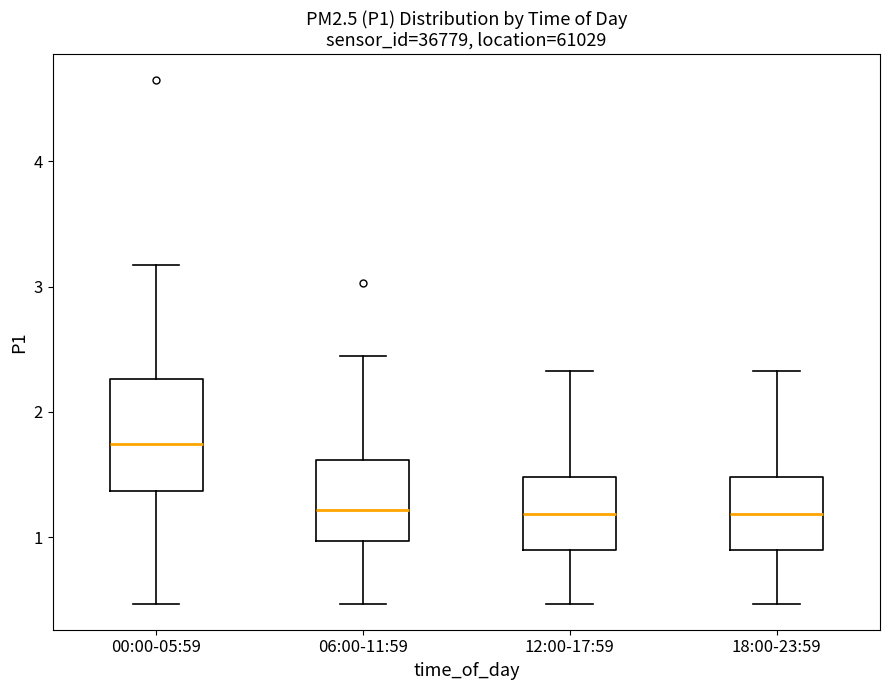

Which box is the tallest, from its lower edge to its upper edge?

00:00-05:59